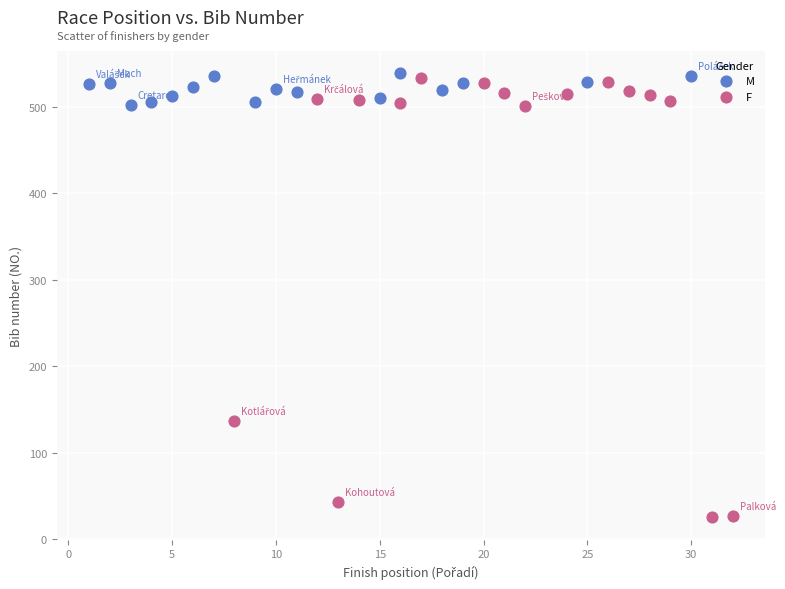

Which series reaches the minimum Y coordinate?

F